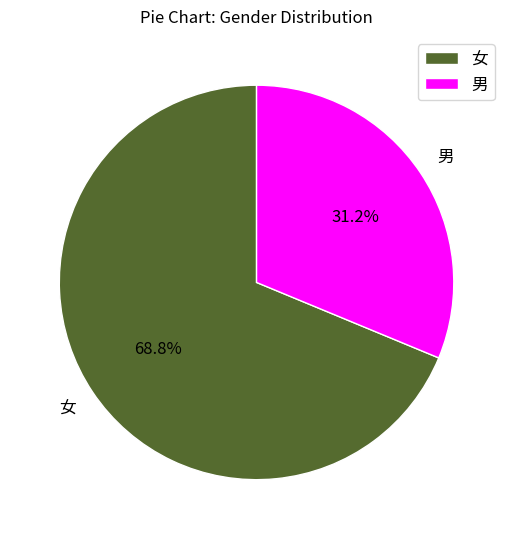

What is the total percentage of 男 and 女?

100.0%